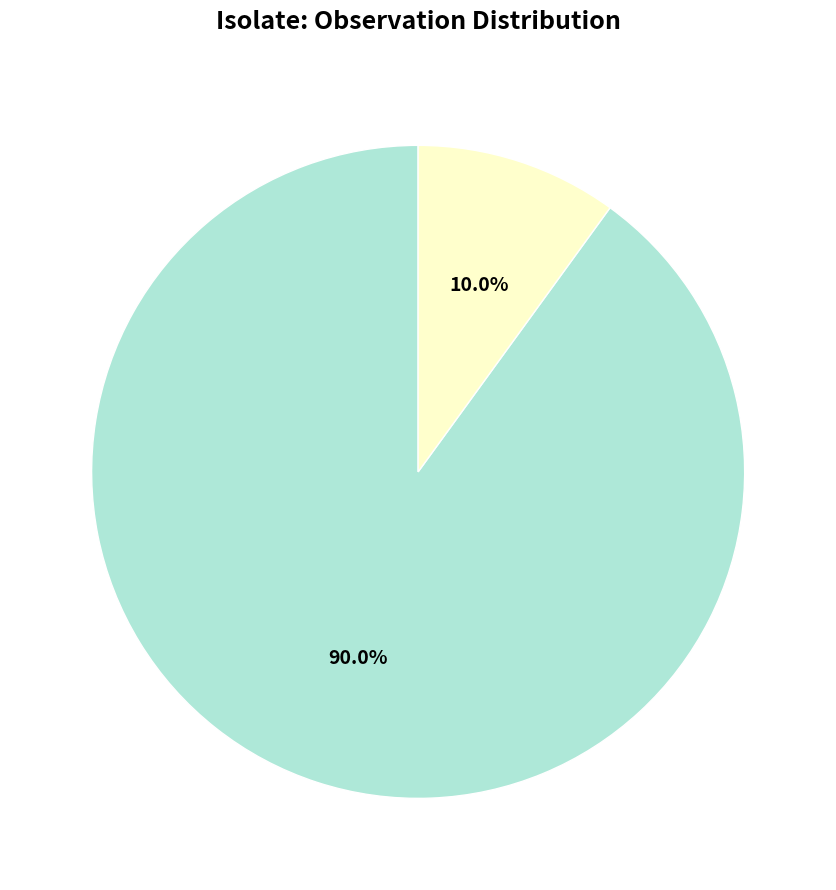

Approximately how many times larger is the value at 90128 compared to IPO-C?

9.0